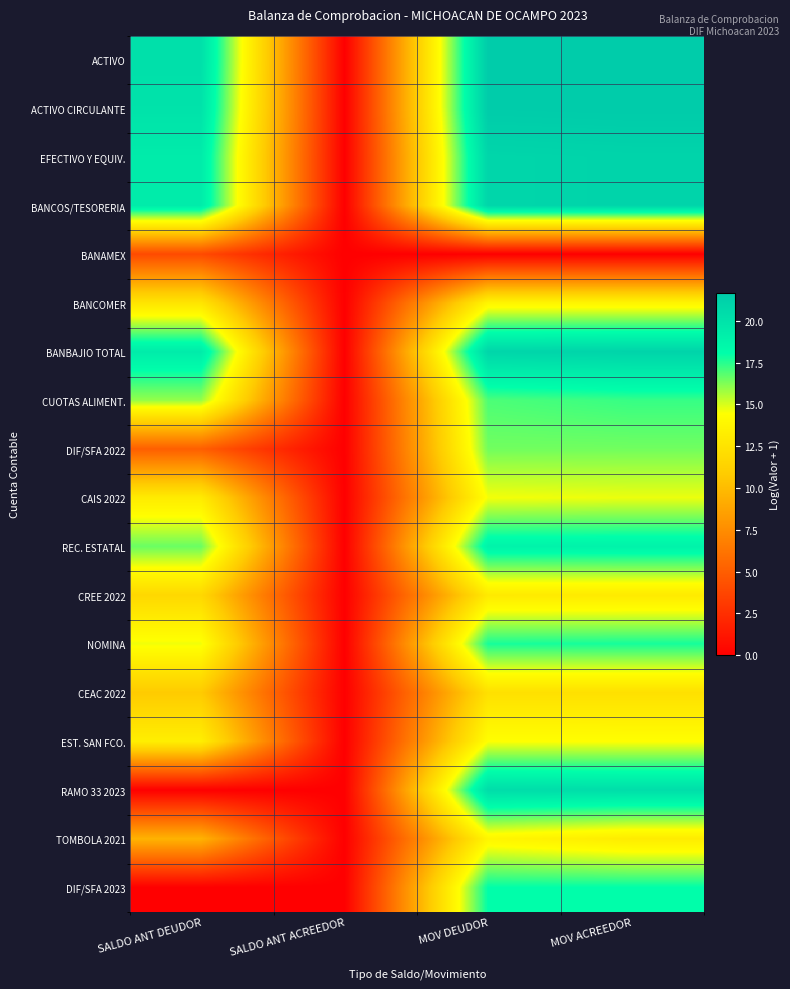

What is the total value across all series at MOV ACREEDOR?

296.6